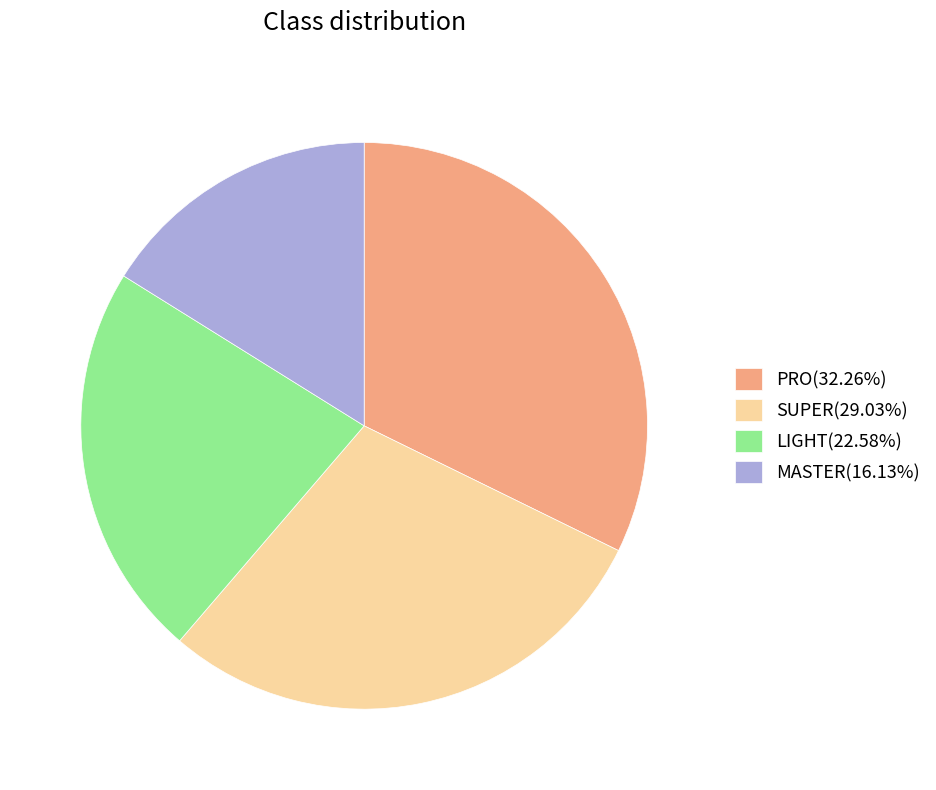

Does PRO(32.26%) account for over 50% of the chart?

No